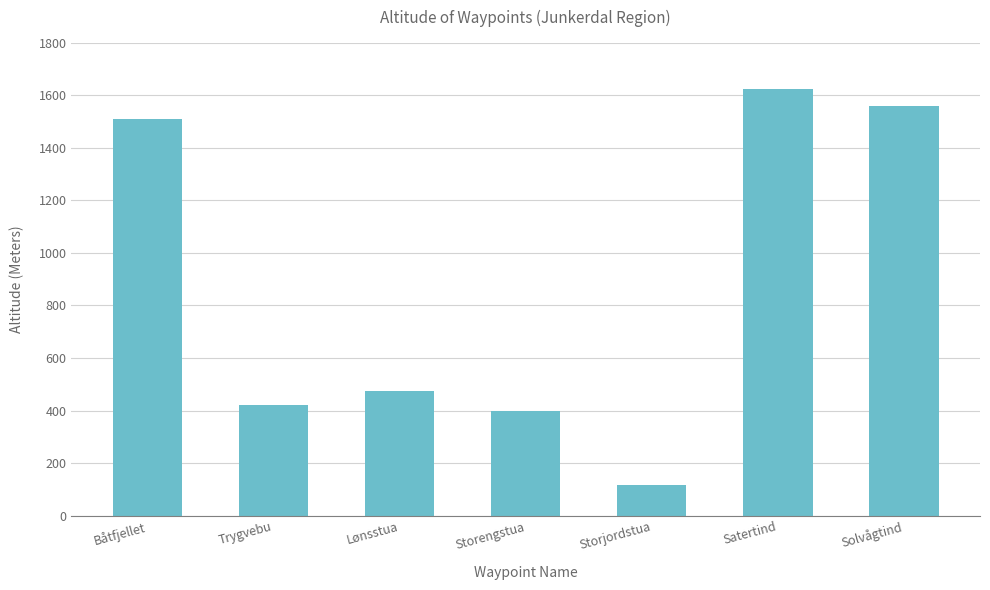

Reading left to right, what are all the values shown in this chart?

1511	420	475	400	117	1623	1559